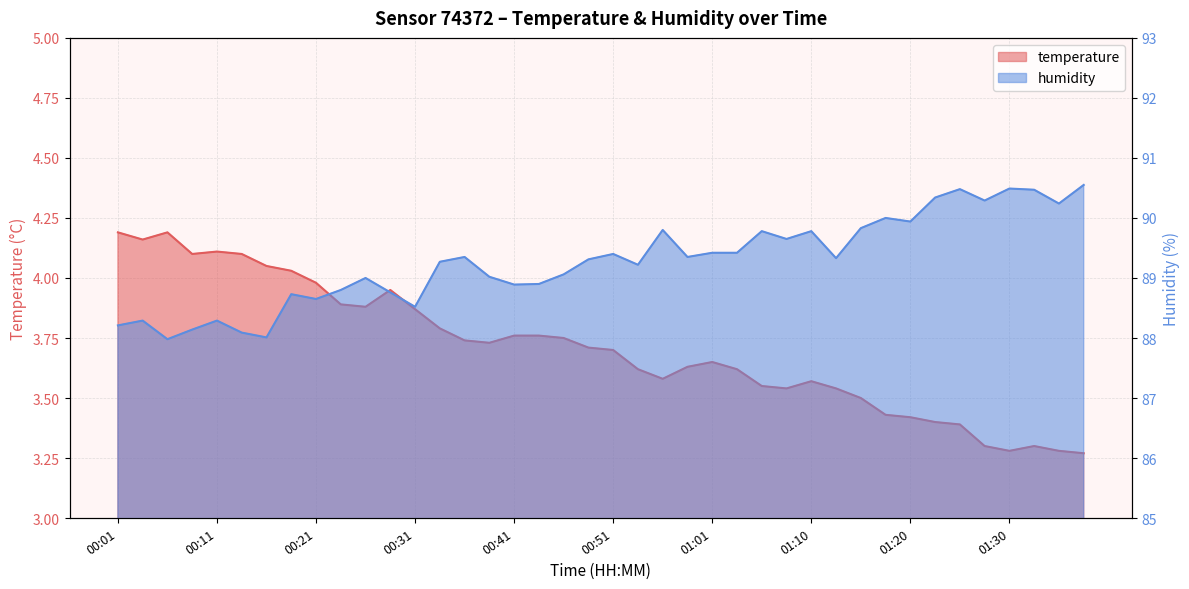

What is the label of the 29th point from the left?

01:10